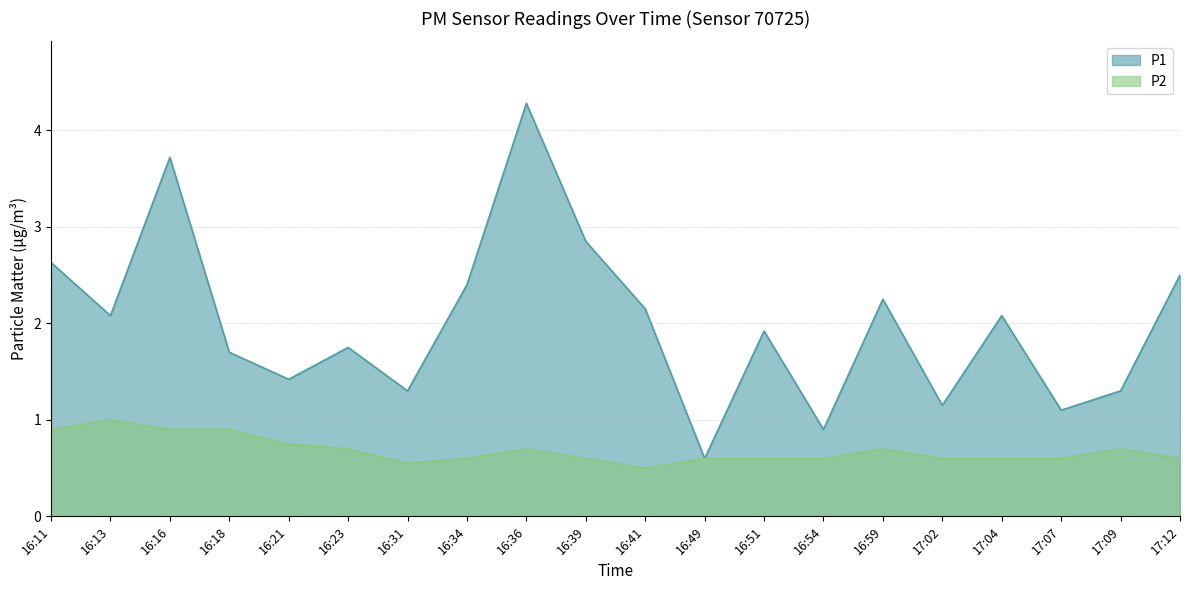

What is the sum of all P2 values?

13.7